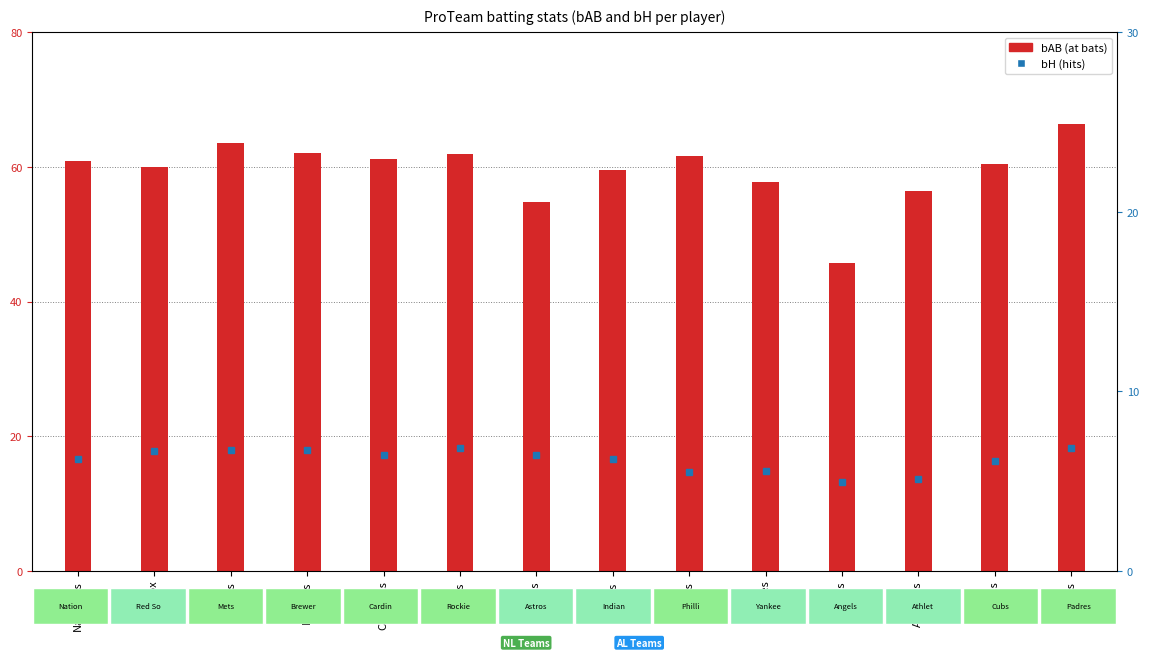

Which has a higher value, Red Sox or Angels?

Red Sox